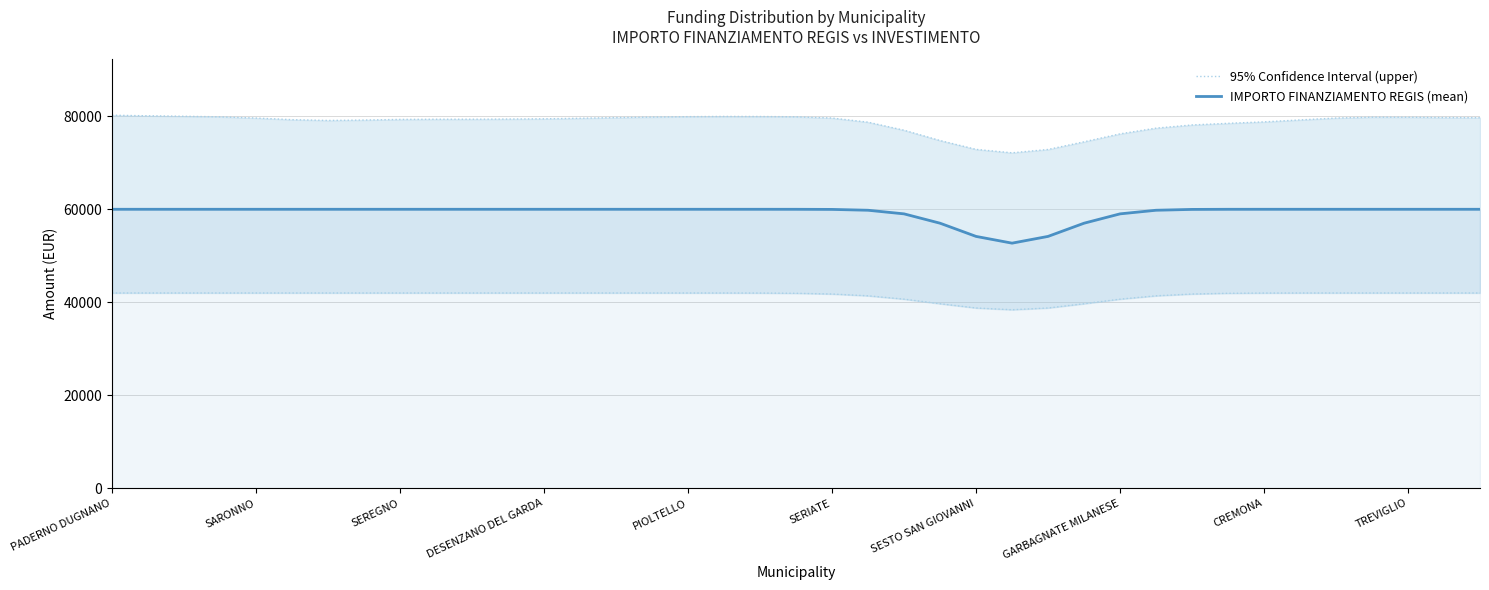

What is the label of the 33rd point from the right?

SESTO SAN GIOVANNI